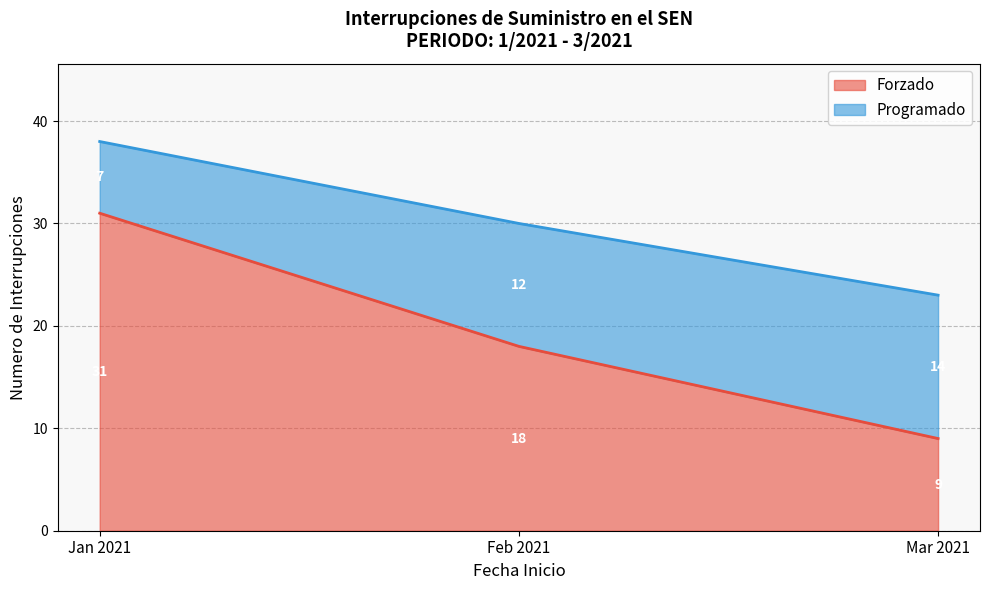

At which label does Programado reach its minimum?

2021-01-01